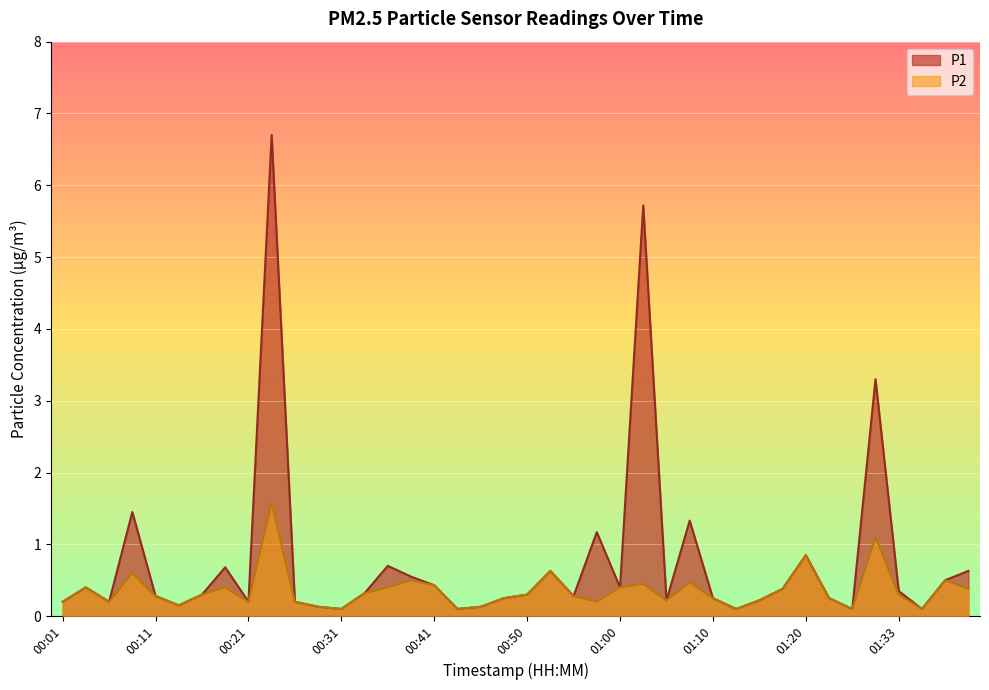

What is the difference between the maximum and minimum values in the P1 series?

6.6